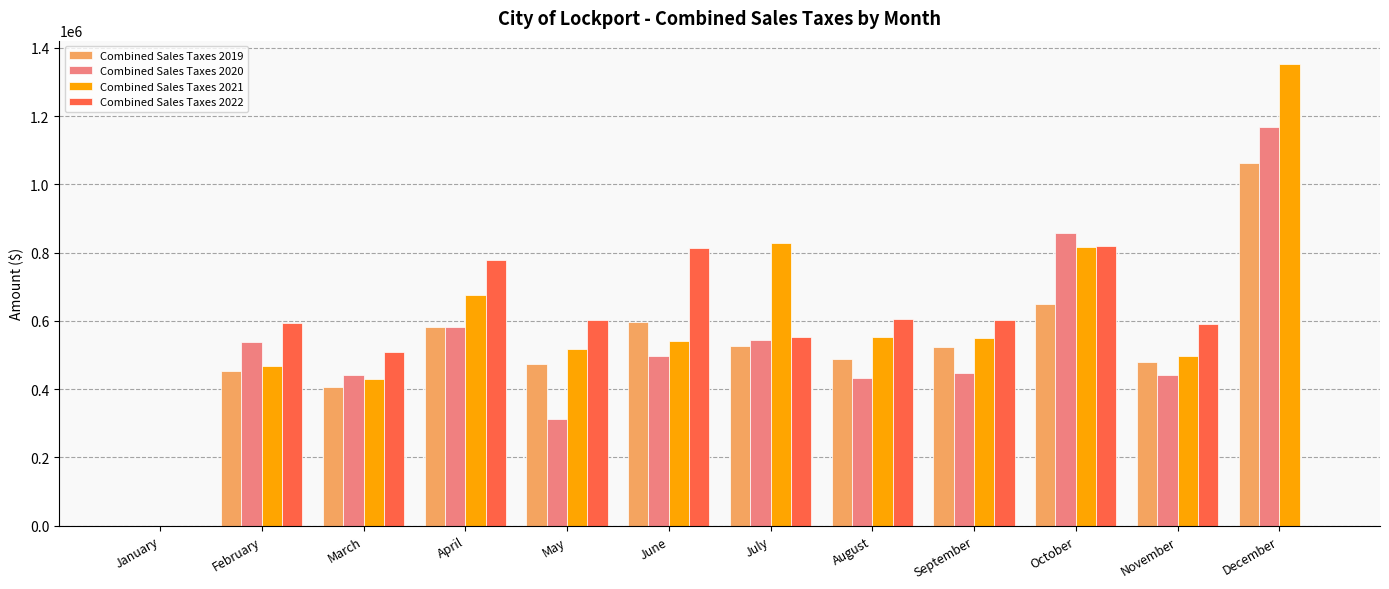

Which series changed the most between May and September?

Combined Sales Taxes 2020